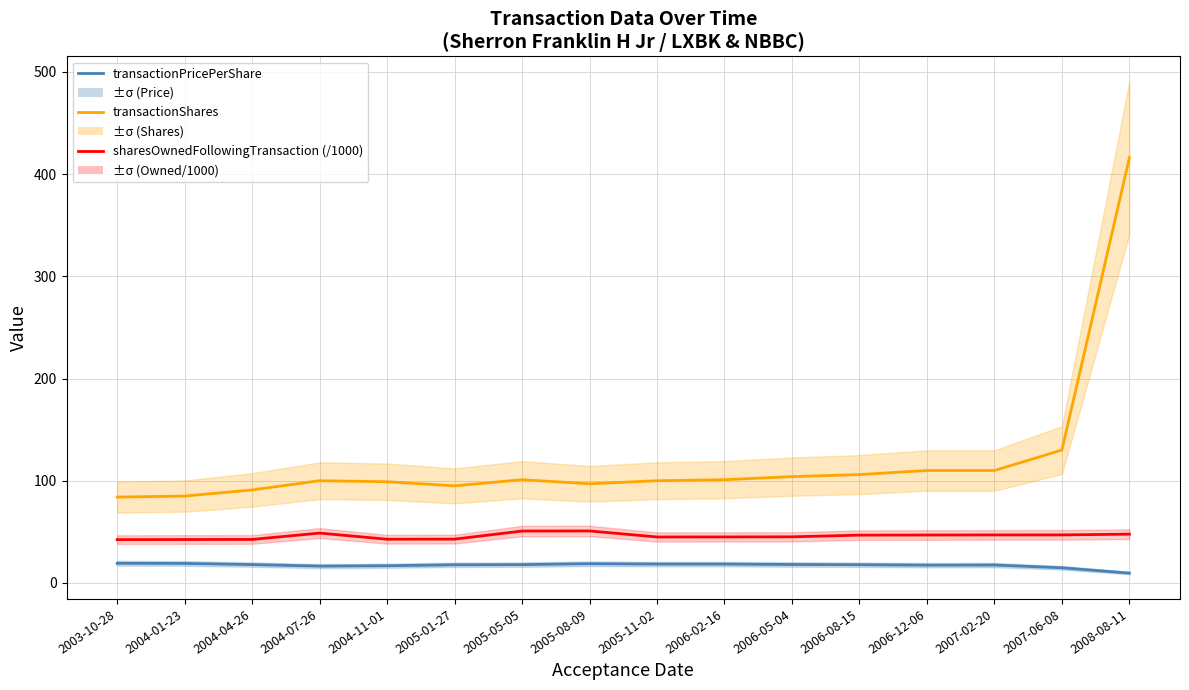

Between 2003-10-28 and 2004-01-23, which series saw the biggest shift?

transactionShares